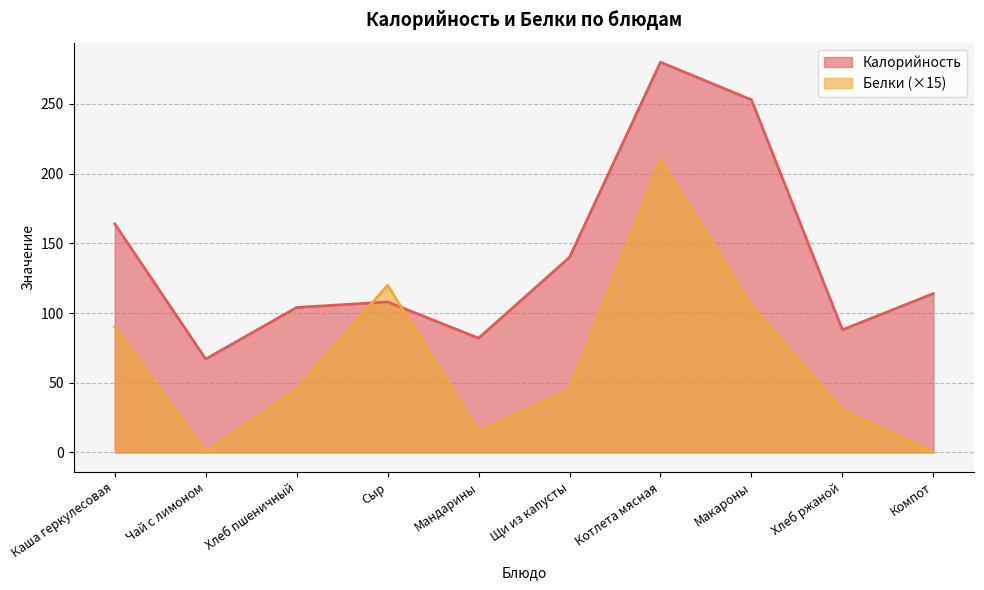

How many categories are shown in the chart?

10